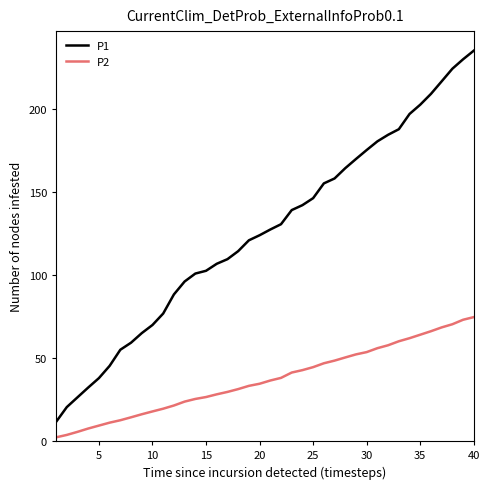

Which series has the largest total across all categories?

P1